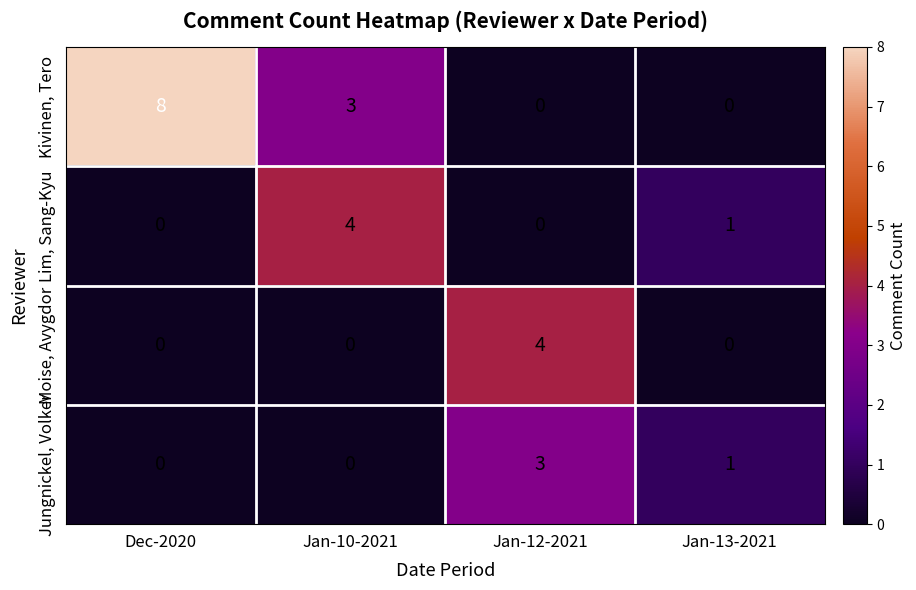

The value of Kivinen, Tero at Jan-13-2021 is 0. True or false?

True